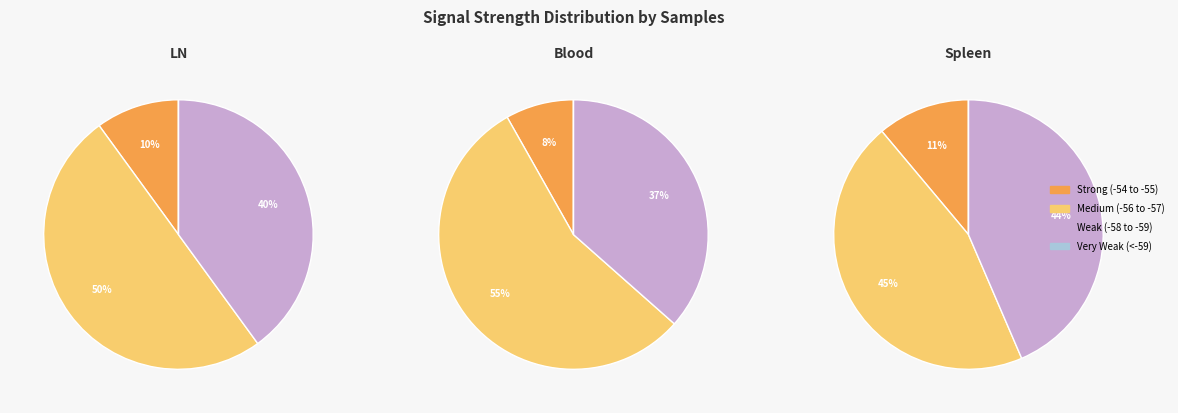

Between -56 and -57, which is larger?

-57